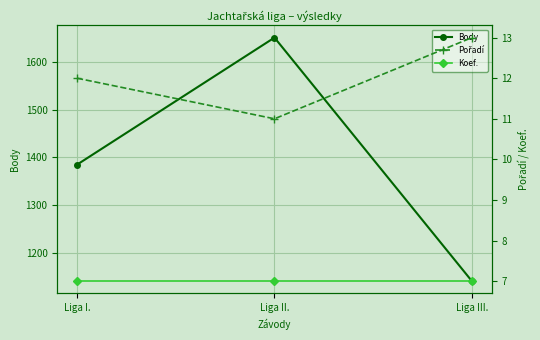

What is the average value of the Pořadí series?

12